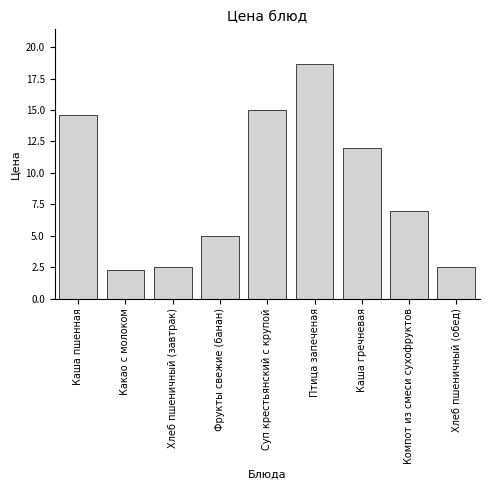

Reading left to right, extract all data points from this chart.

14.6	2.3	2.5	5.0	15.0	18.6	12.0	7.0	2.5